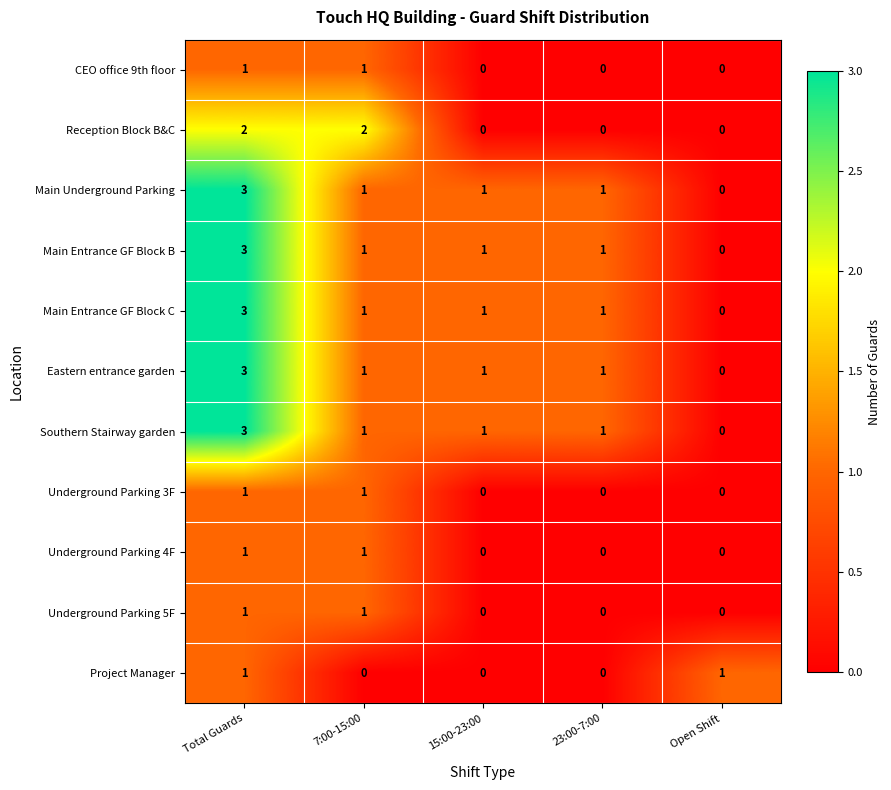

What is the sum of all Main Entrance GF Block C values?

6